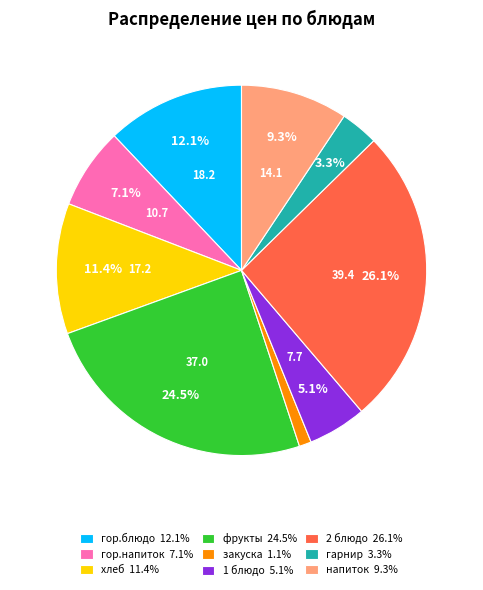

Approximately how many times larger is the value at 1 блюдо compared to гарнир?

1.5